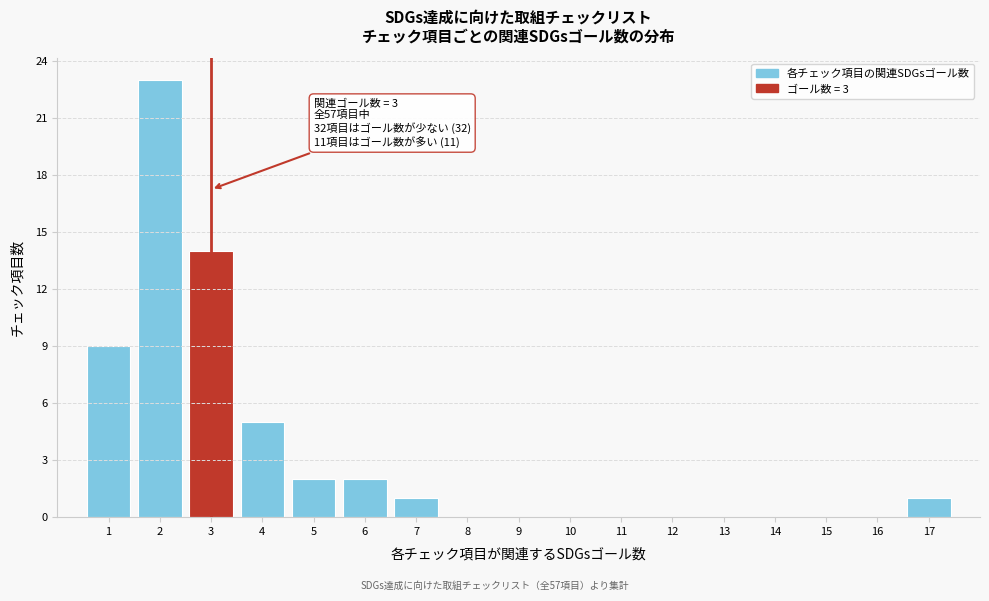

Over which range of the x-axis is the bar tallest?

1.5 to 2.5